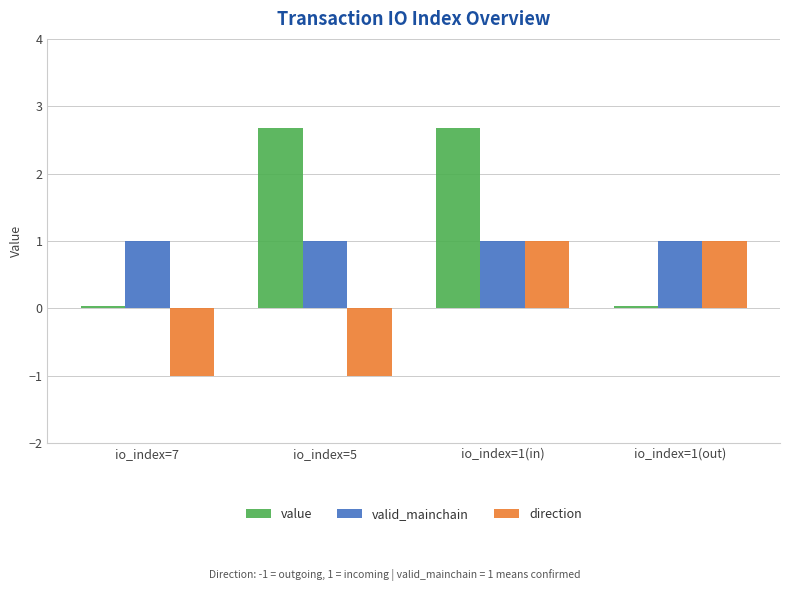

The value of value at io_index=5 is 2.7. True or false?

True